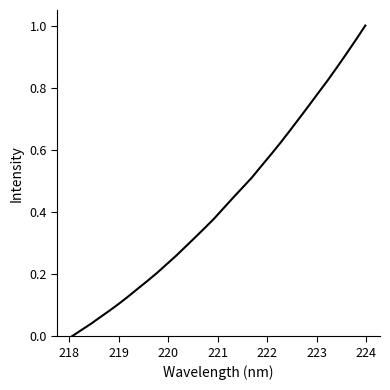

What is the average value?

0.4